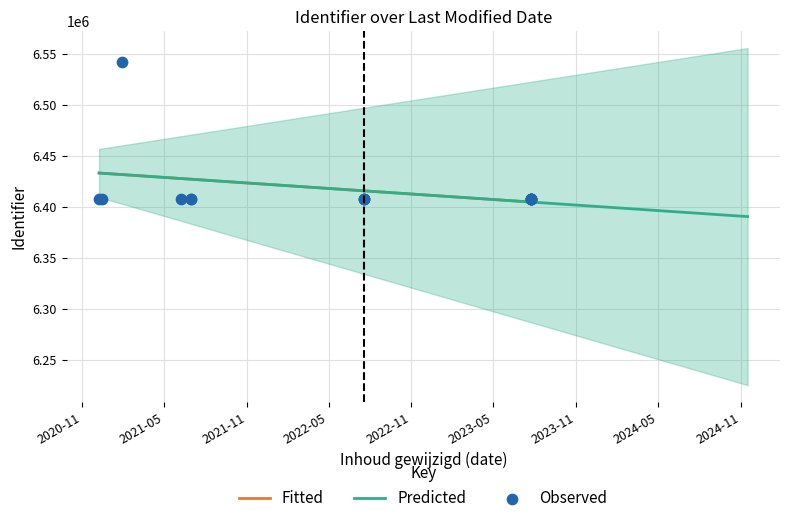

What is the change in value from 2022-07-19 to 2023-07-25?

+4